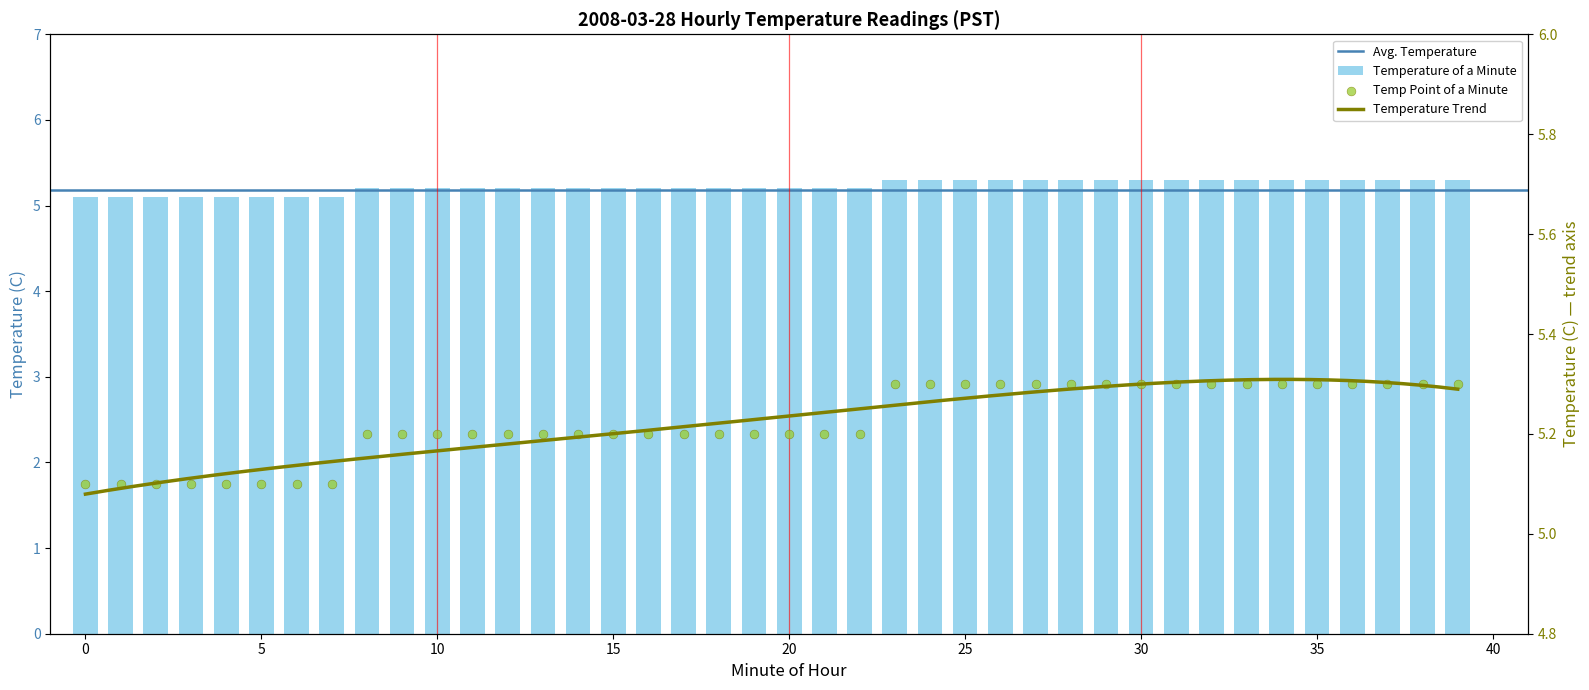

What is the ratio of the value at 40 to the value at 36?

1.0